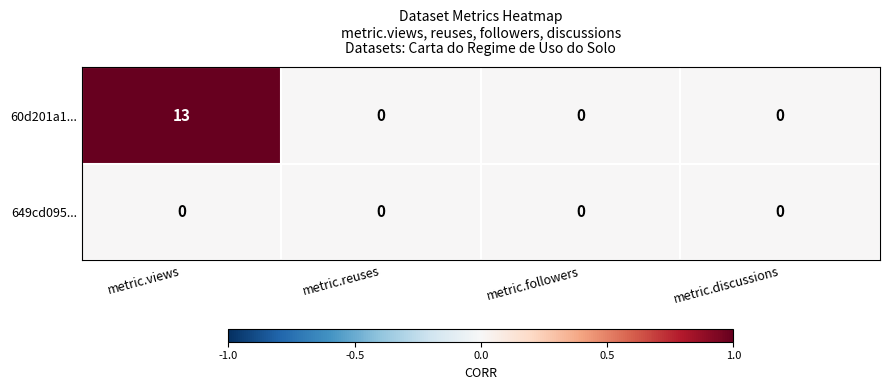

At metric.views, list the series in order from smallest to largest.

649cd095..., 60d201a1...